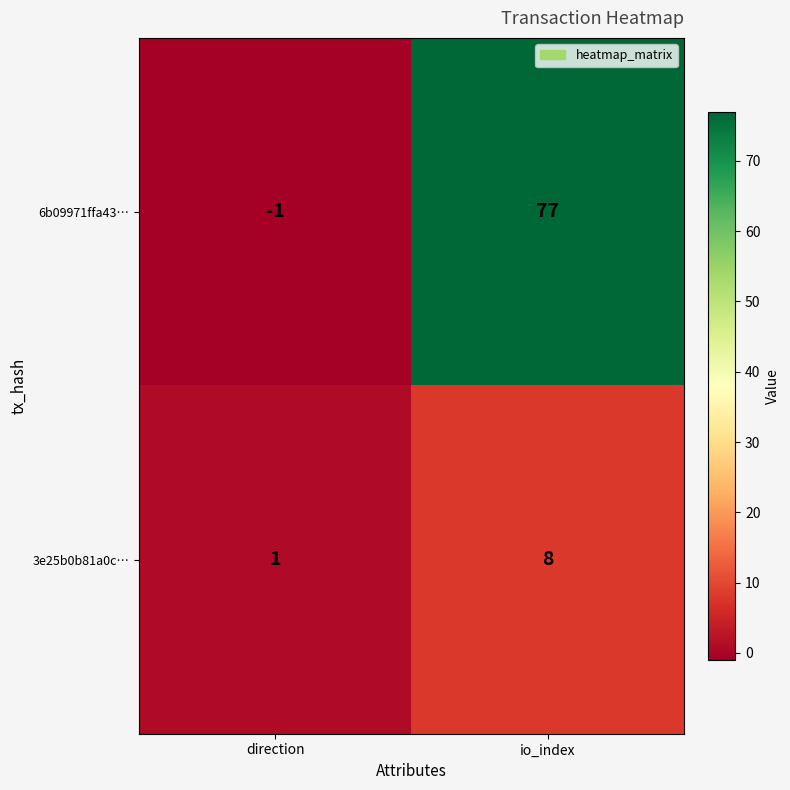

How many values in the 3e25b0b81a0c… series are below 8?

1